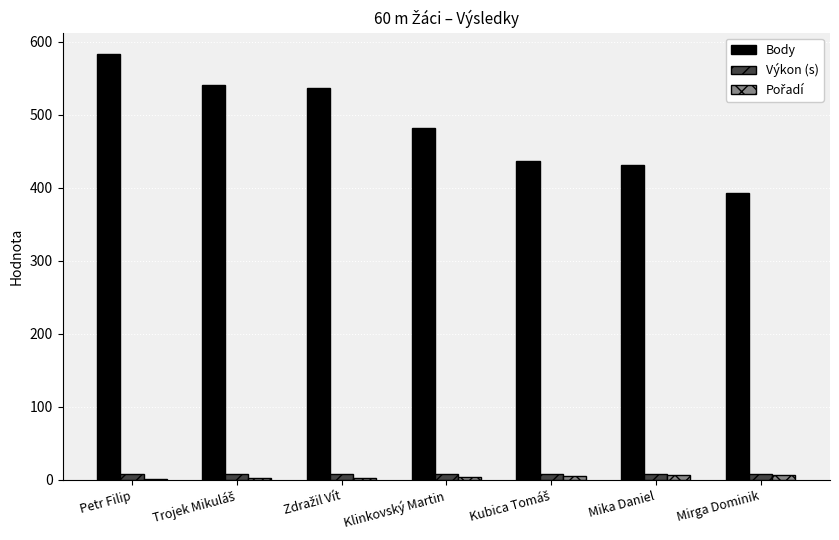

Which series has the largest total across all categories?

Body